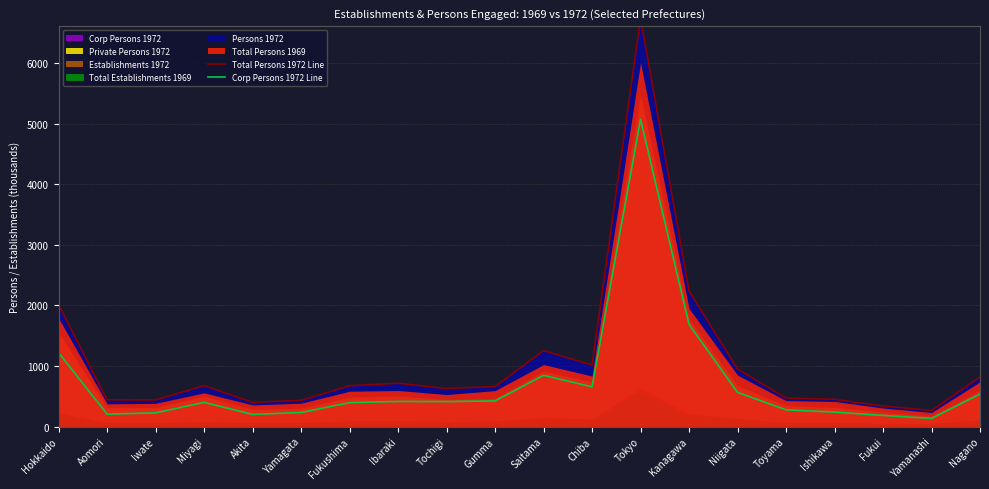

Where is Corp Persons 1972 Line nearest to the value 2605?

Kanagawa